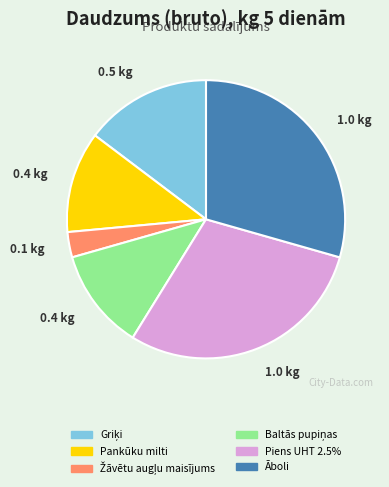

How many slices are in this pie chart?

6